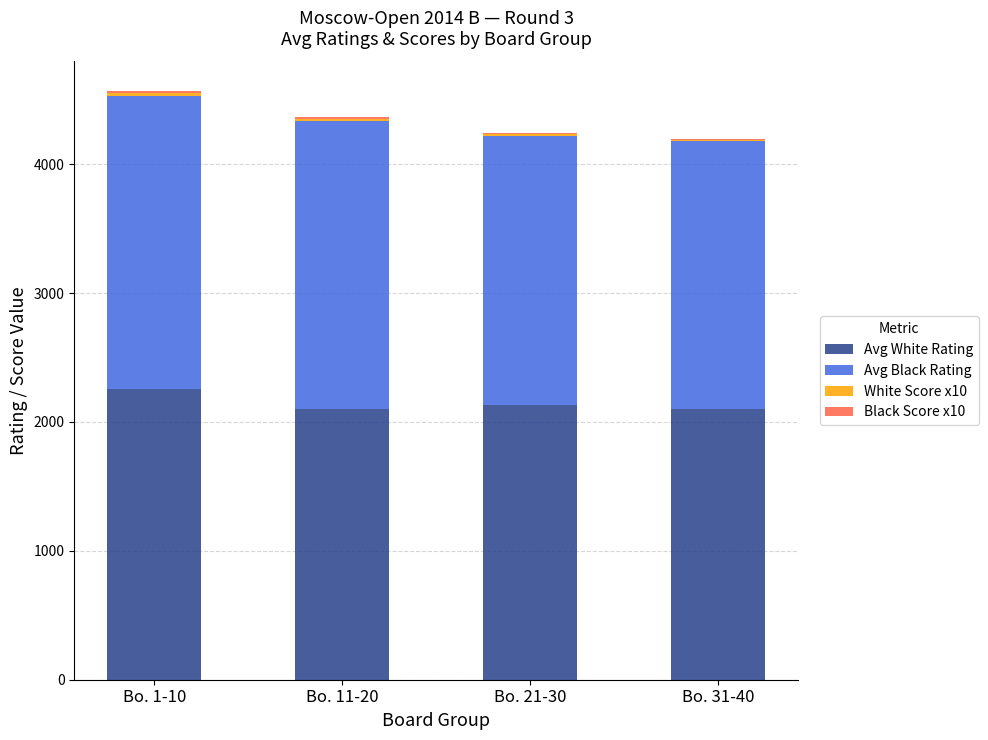

What is the maximum value for Avg White Rating?

2255.7